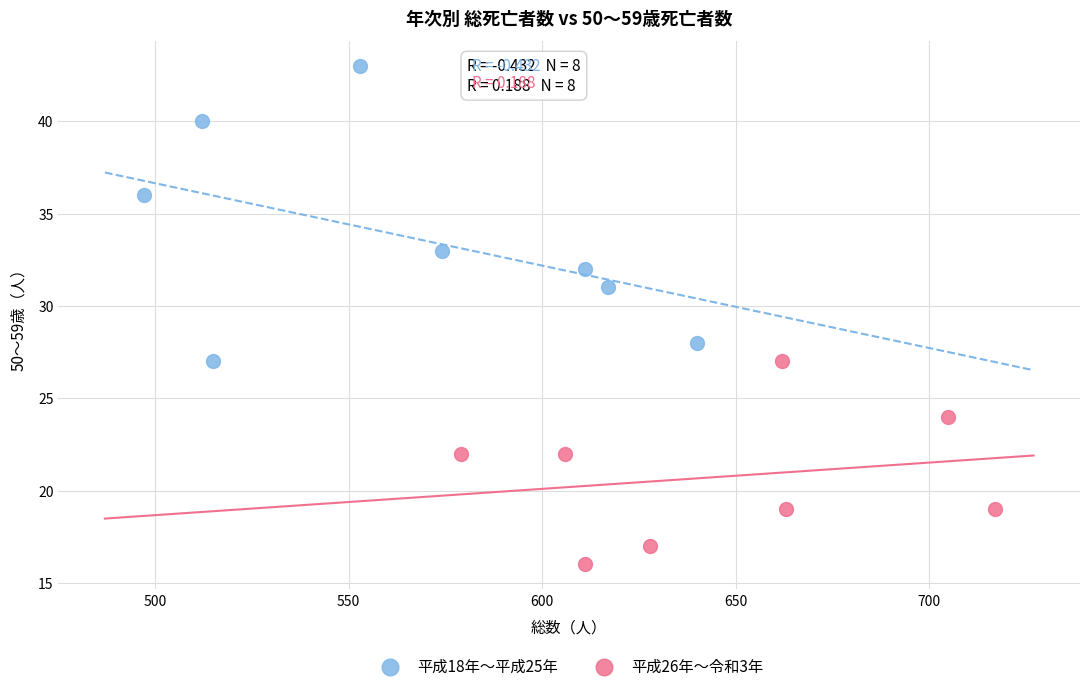

Which series reaches the minimum Y coordinate?

平成26年〜令和3年